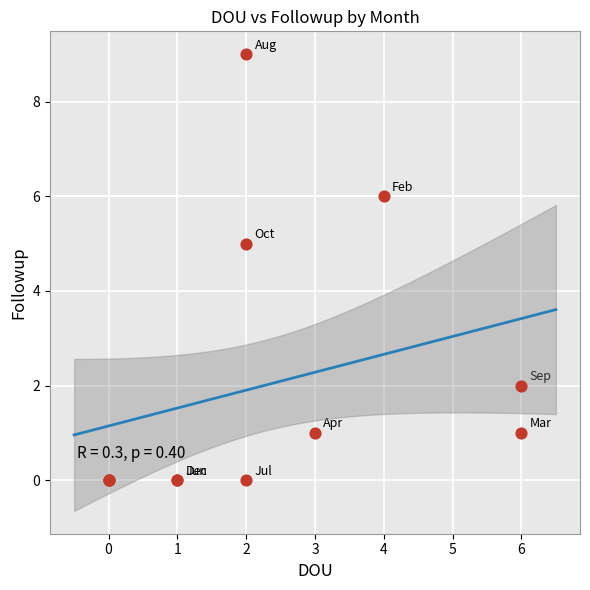

What Y value in the scatter plot is closest to 4?

5